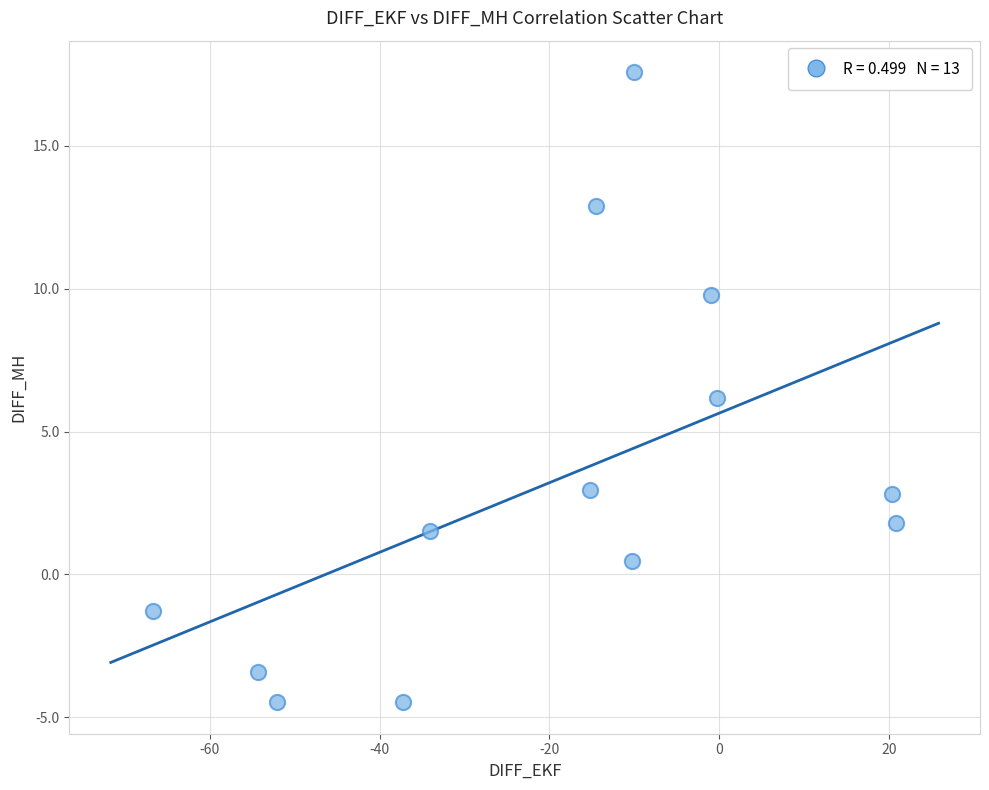

What is the range of X values (max minus min)?

87.5